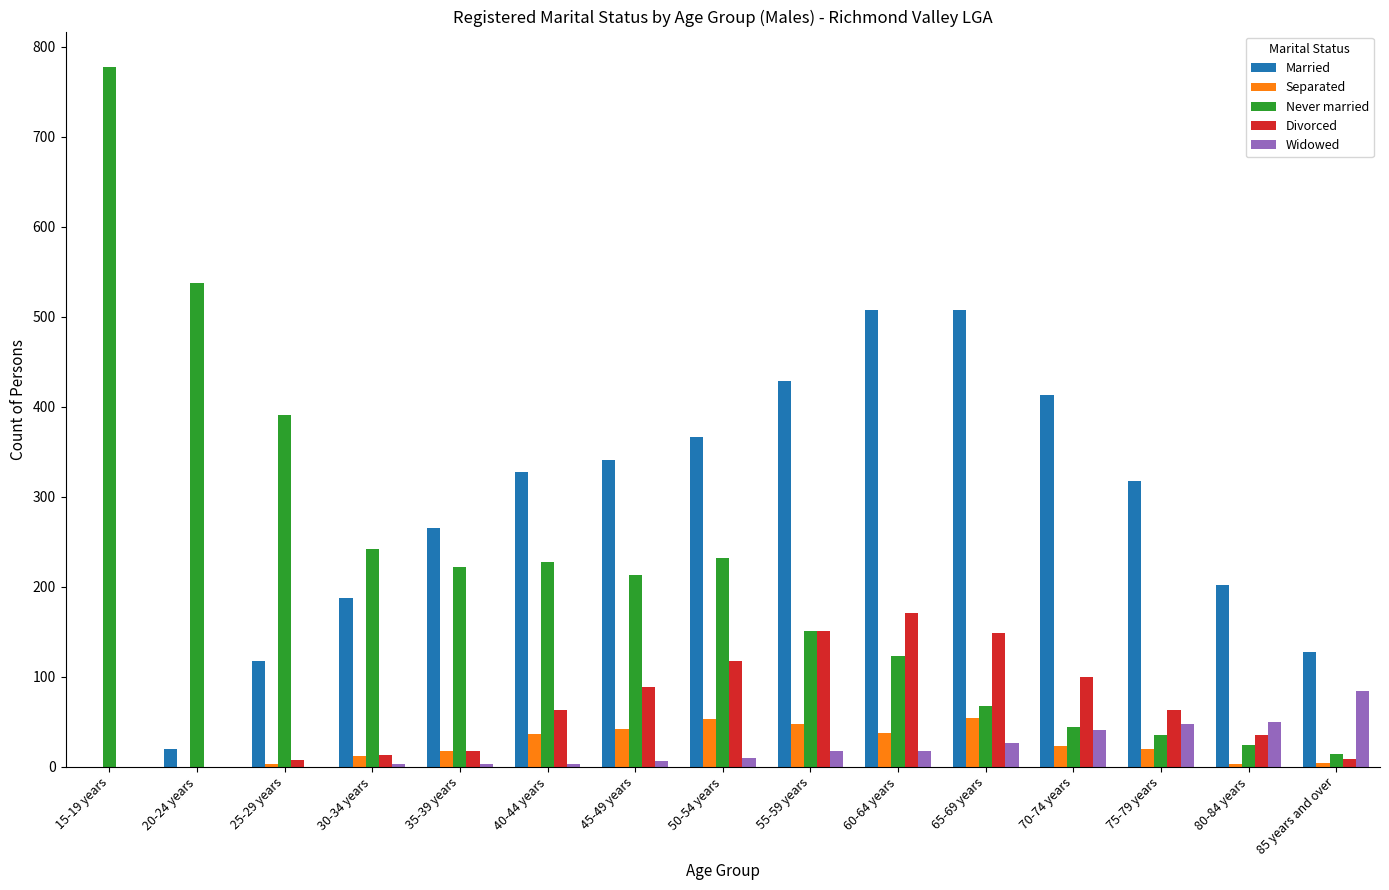

What is the average value of the Never married series?

220